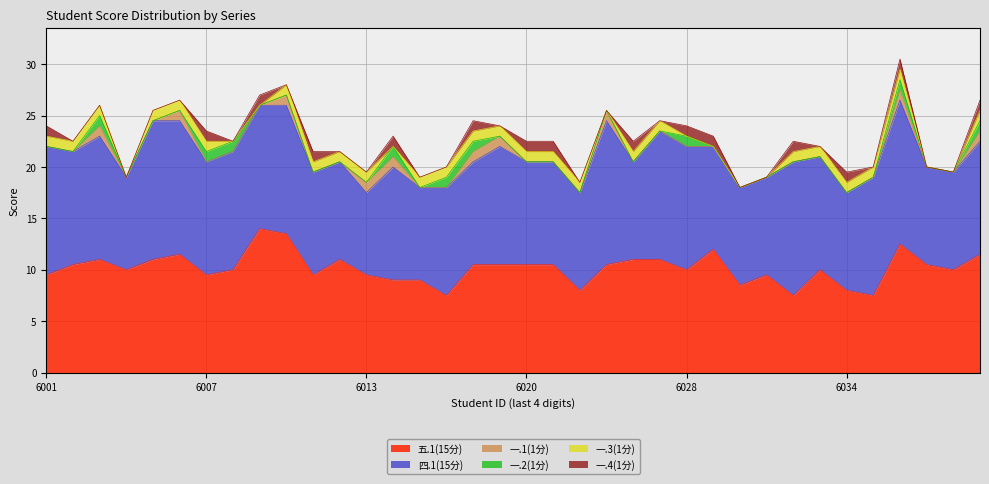

True or false: 五.1(15分) and 一.4(1分) intersect in this chart.

False